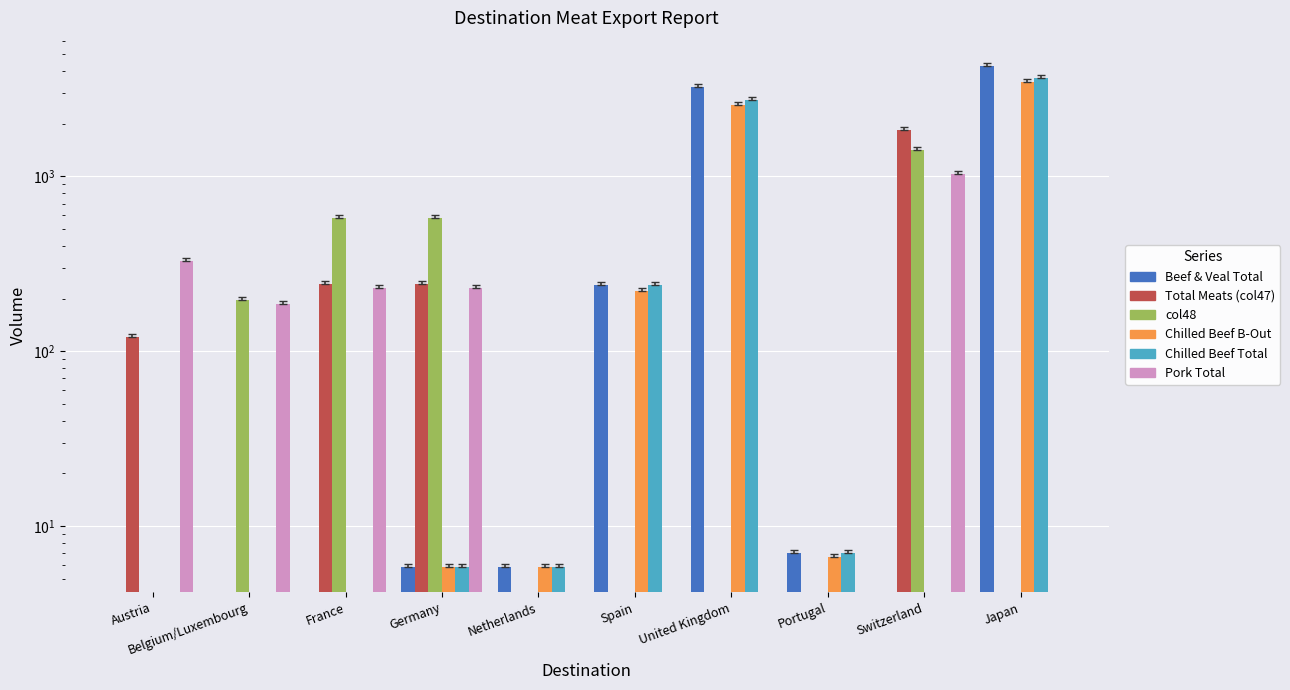

What is the difference between the maximum and minimum values in the Chilled Beef B-Out series?

3483.3